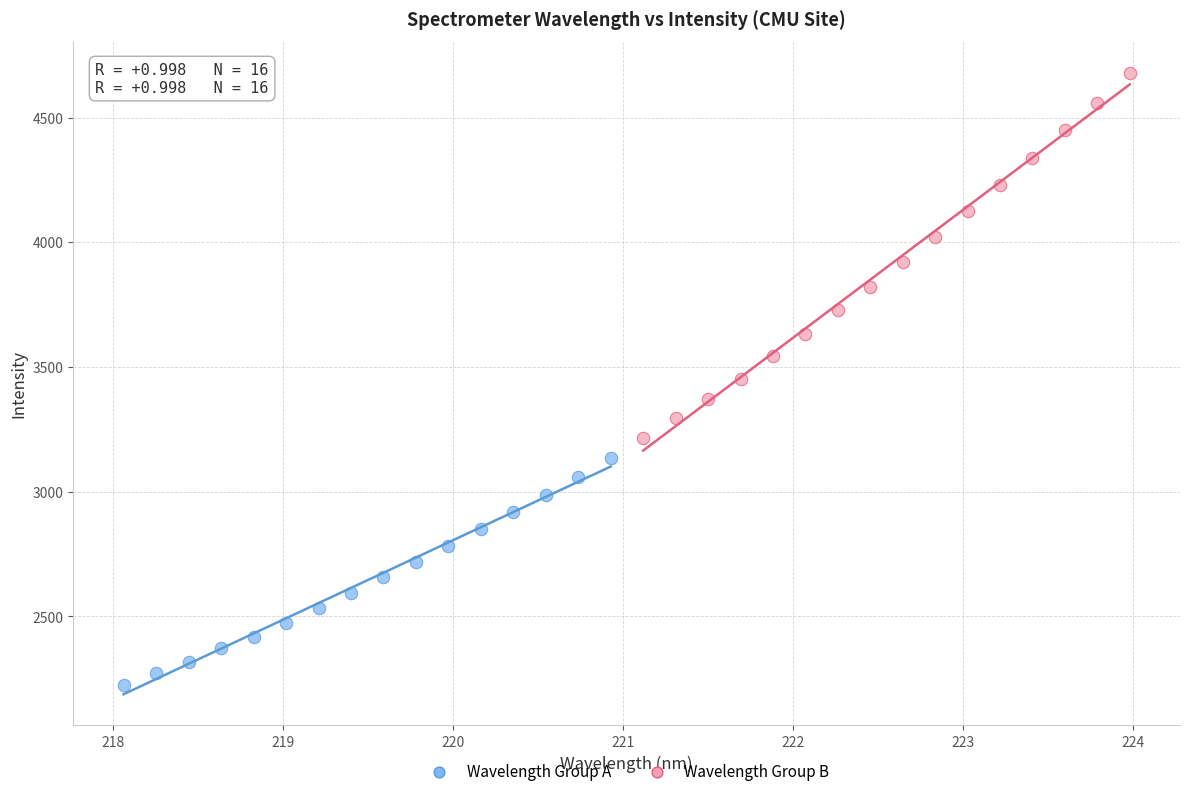

Which series contains the lowest Y value?

Wavelength Group A